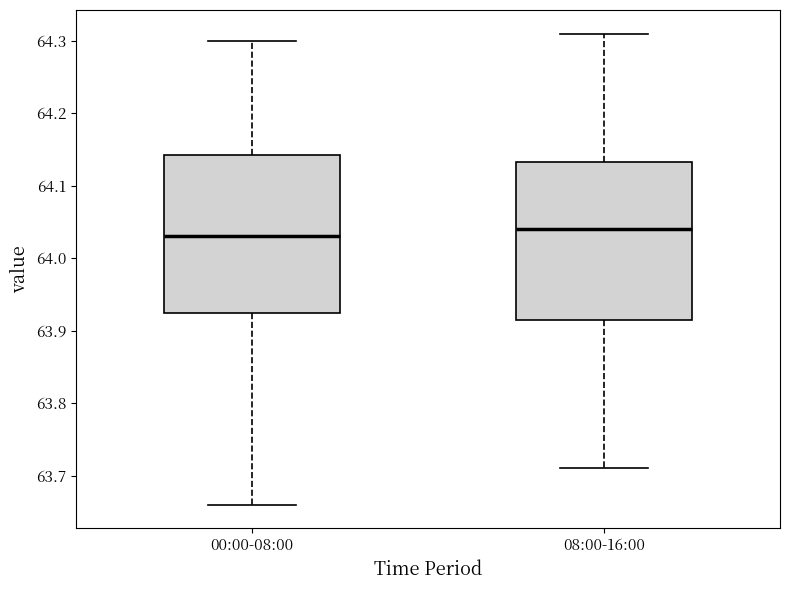

Reading left to right, read every box against the y-axis: the position of its median line, the range the box covers, and the ends of its whiskers. The values are not printed on the chart, so give them approximately, as read against the axis.

00:00-08:00: median 64.03, box 63.93 to 64.14, whiskers 63.66 to 64.30
08:00-16:00: median 64.04, box 63.92 to 64.13, whiskers 63.71 to 64.31